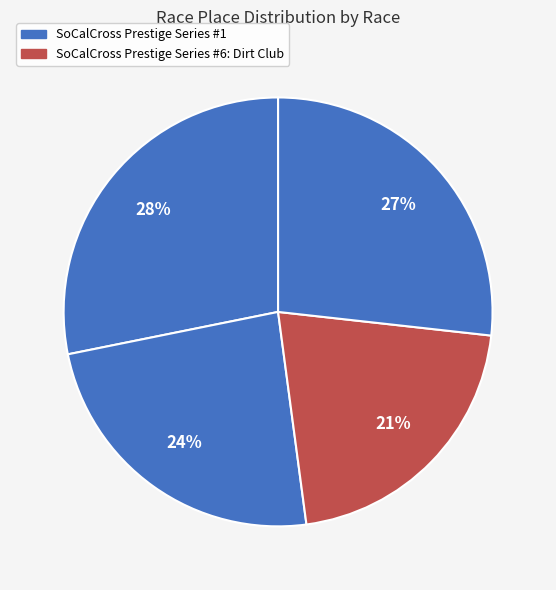

Count the number of slices in the pie.

4